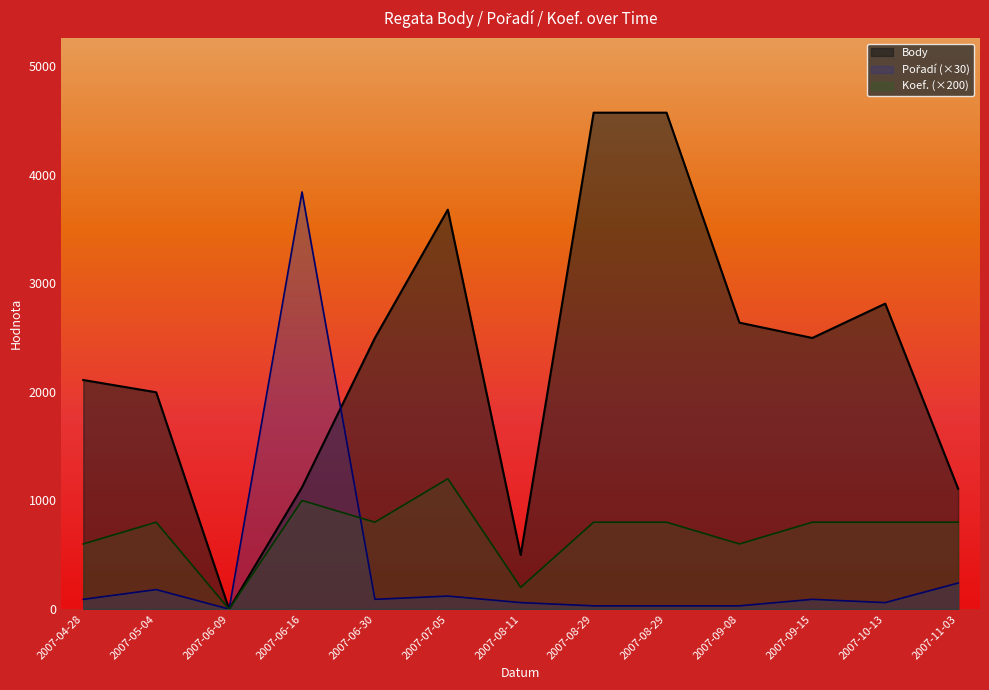

Rank the series at 2007-05-04 from lowest to highest value.

Pořadí, Koef., Body